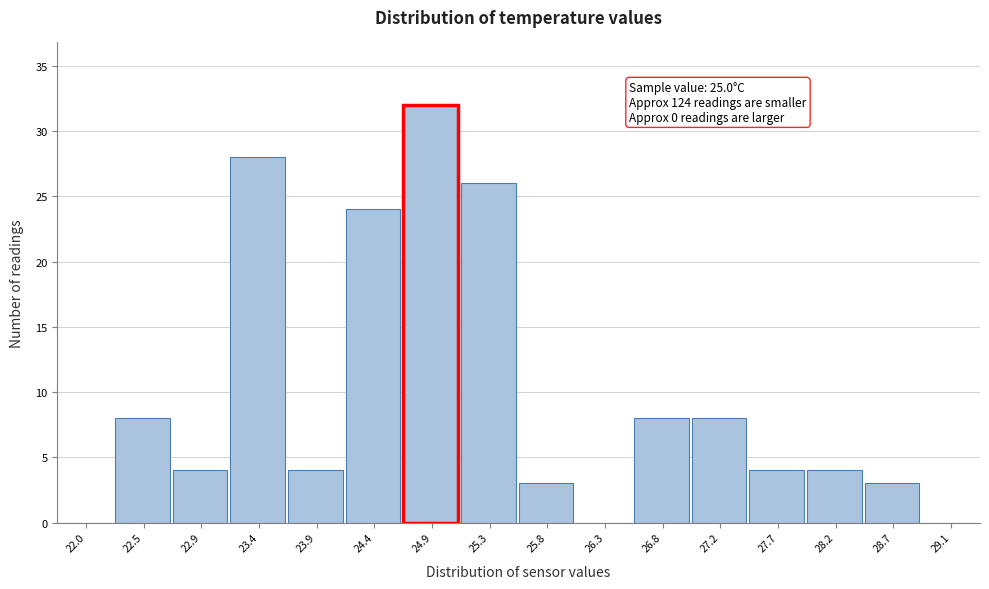

Reading left to right, transcribe all the data shown in this chart.

22.0=0	22.5=8	22.9=4	23.4=28	23.9=4	24.4=24	24.9=32	25.3=26	25.8=3	26.3=0	26.8=8	27.2=8	27.7=4	28.2=4	28.7=3	29.1=0